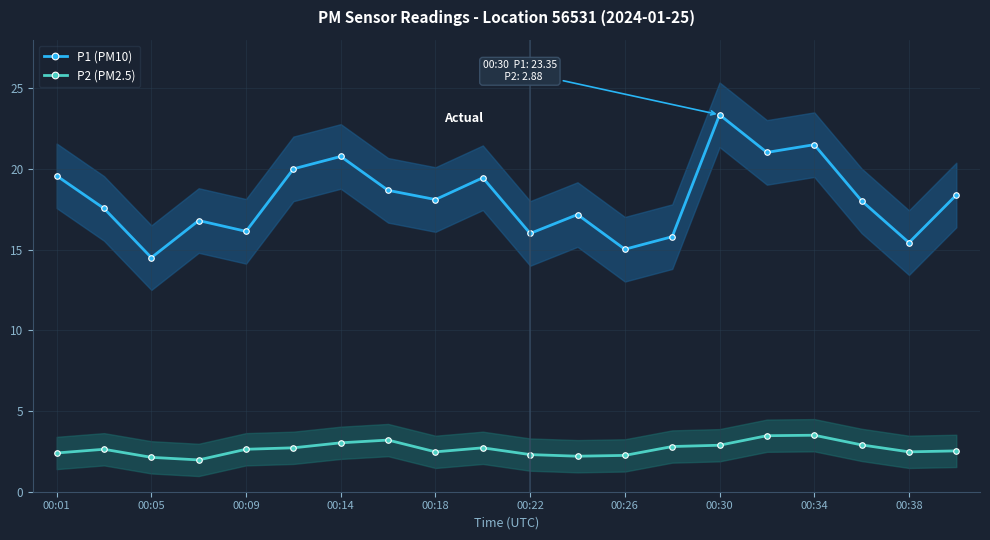

What is the minimum value for P1 (PM10)?

14.5